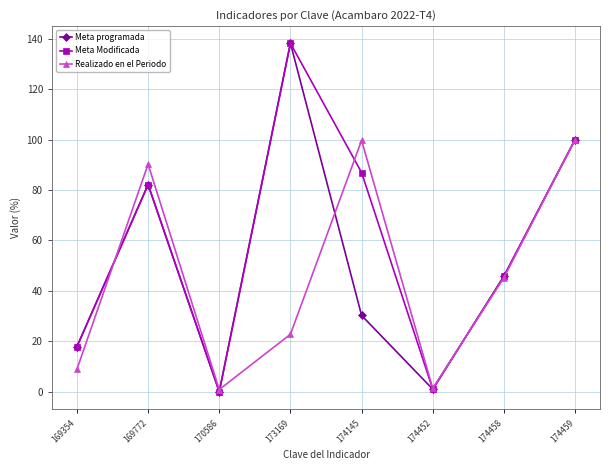

What is the spread (max minus min) of values at 169354?

8.9